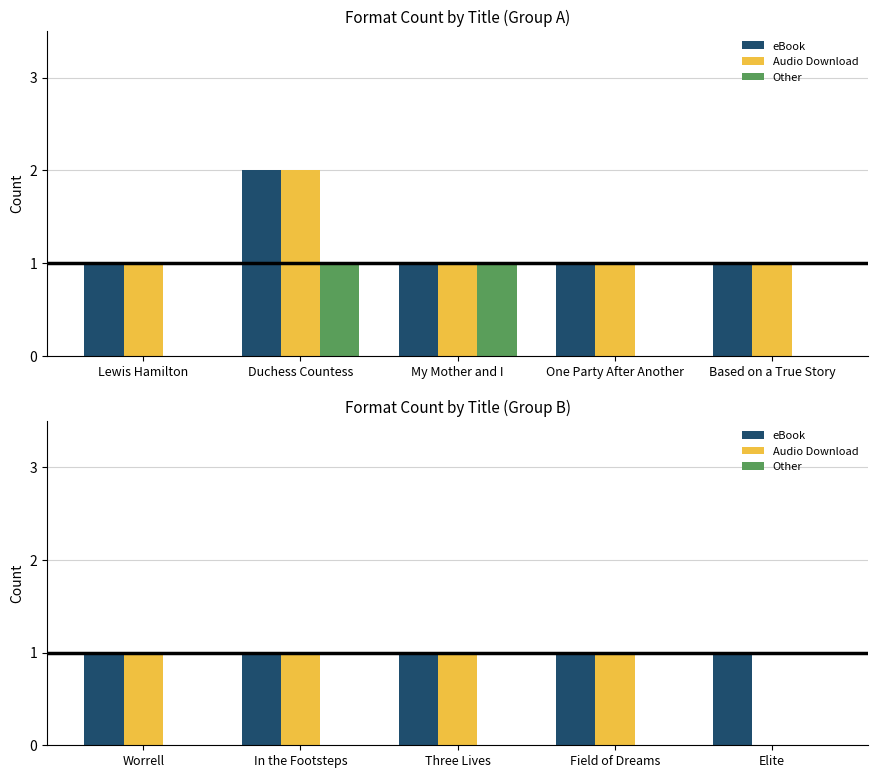

Which series has the largest range (max minus min)?

Audio Download